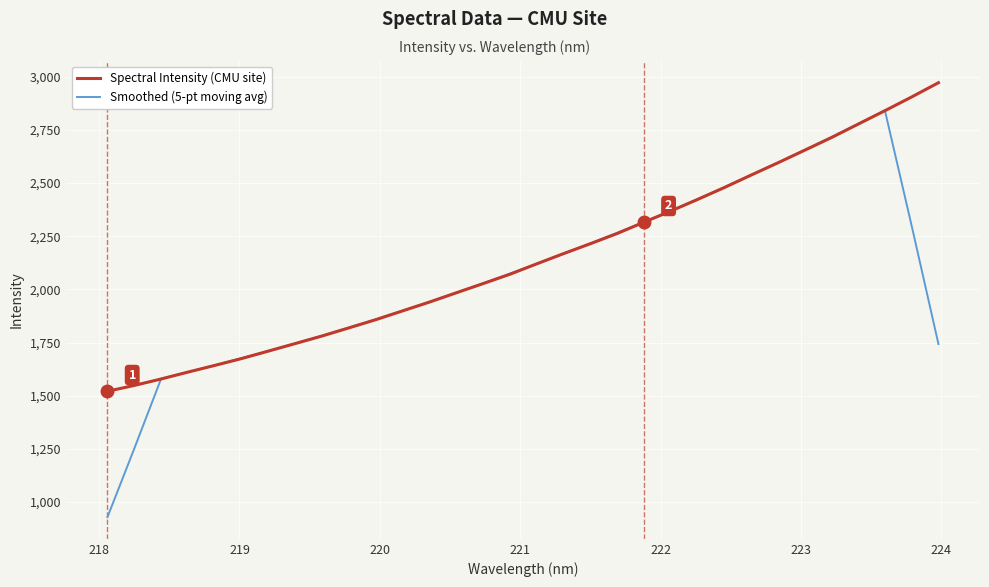

What is the maximum value for Smoothed (5-pt moving avg)?

2840.8